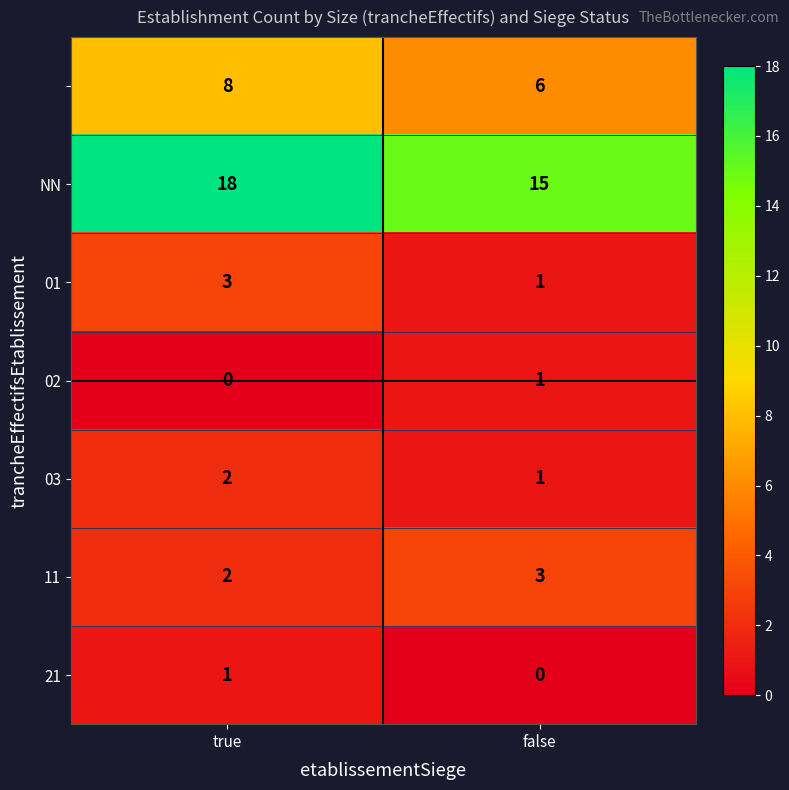

What is the total value across all series at true?

34